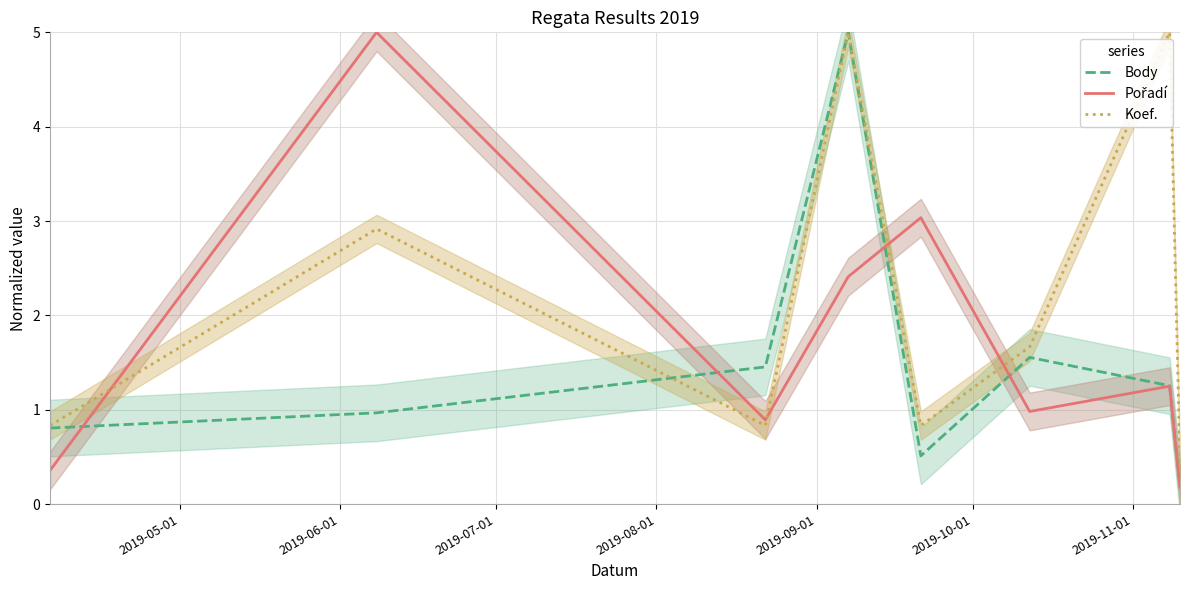

What is the highest value of the Koef. series?

5.0